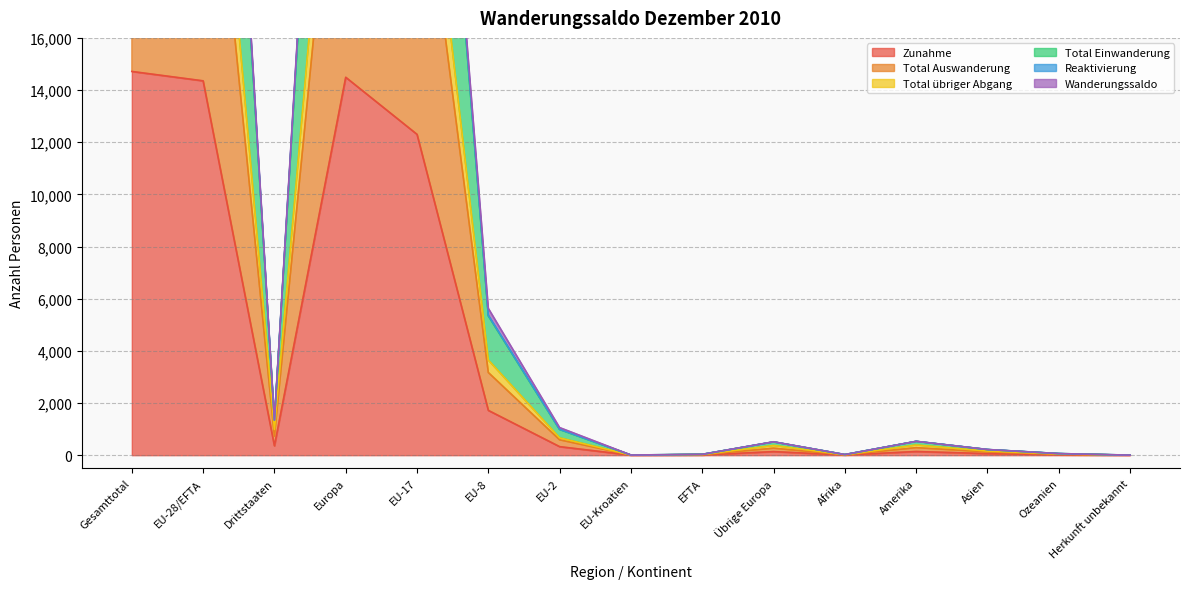

How many data points does each series have?

15